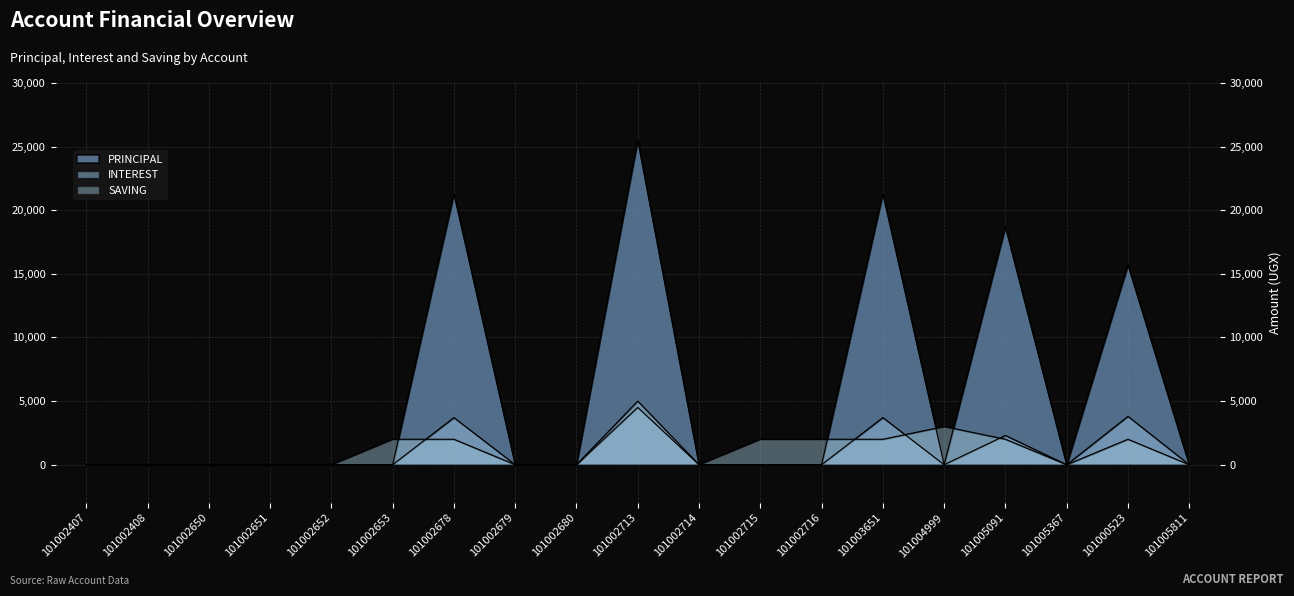

How many PRINCIPAL values are between 0 and 15700?

15